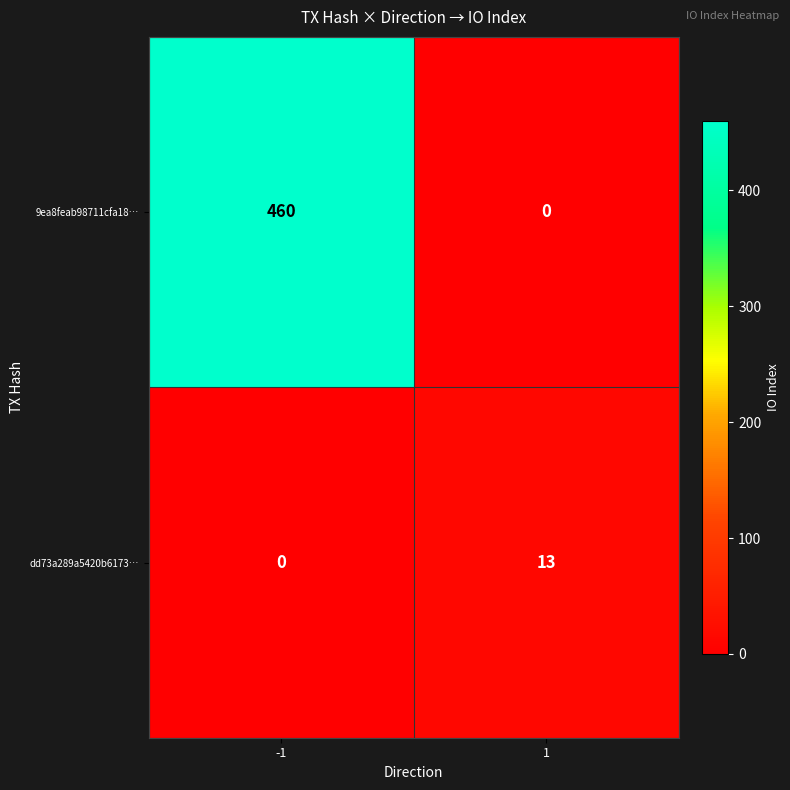

Read the dd73a289a5420b6173… value at 1, to the nearest 5.

15